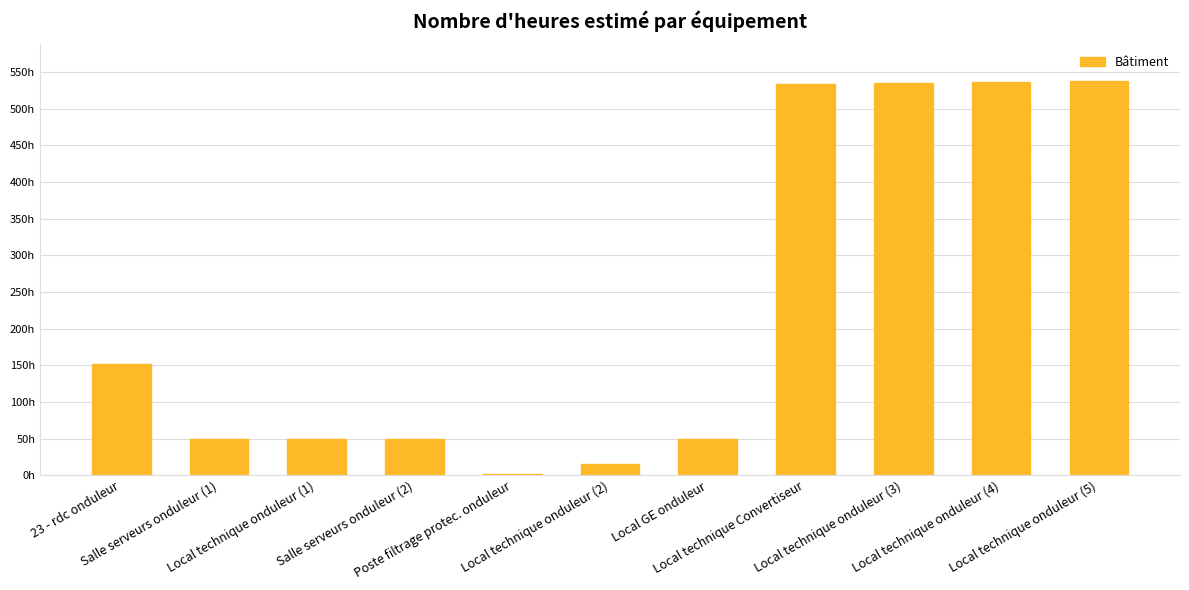

Are the bars horizontal?

No